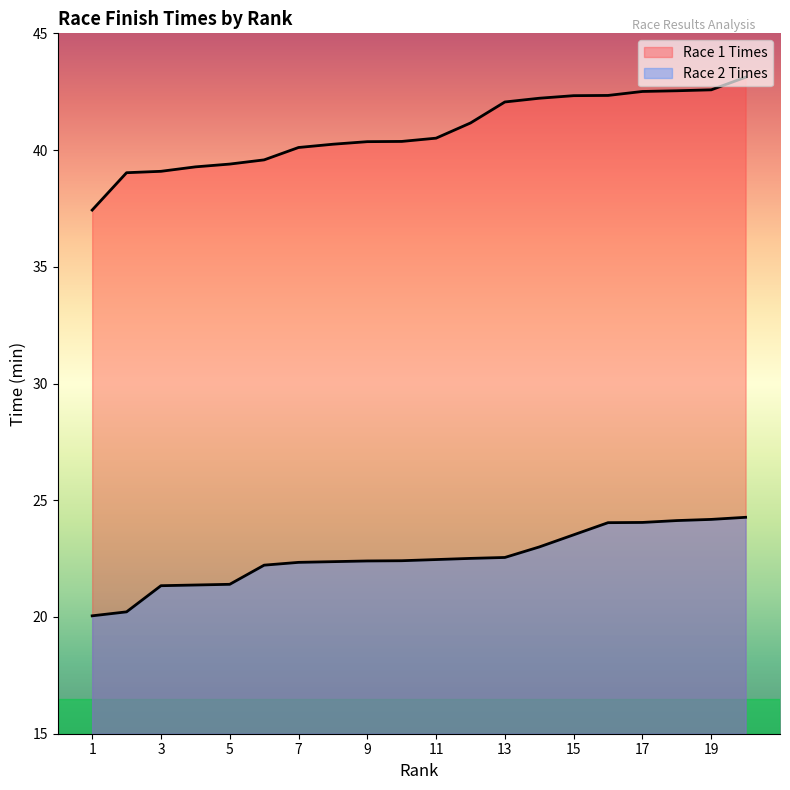

Reading left to right, what are all the values shown in this chart?

Race 1 Times: 1=37.4	2=39.0	3=39.1	4=39.3	5=39.4	6=39.6	7=40.1	8=40.2	9=40.4	10=40.4	11=40.5	12=41.2	13=42.1	14=42.2	15=42.3	16=42.3	17=42.5	18=42.5	19=42.6	20=43.1
Race 2 Times: 1=20.1	2=20.2	3=21.3	4=21.4	5=21.4	6=22.2	7=22.3	8=22.4	9=22.4	10=22.4	11=22.5	12=22.5	13=22.6	14=23.0	15=23.5	16=24.0	17=24.1	18=24.1	19=24.2	20=24.3